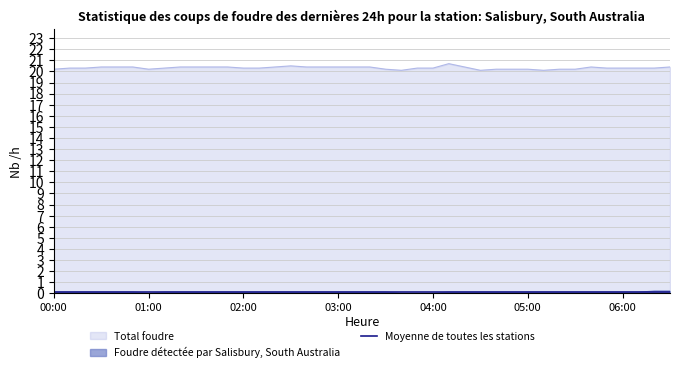

Which series has the largest total across all categories?

Total foudre